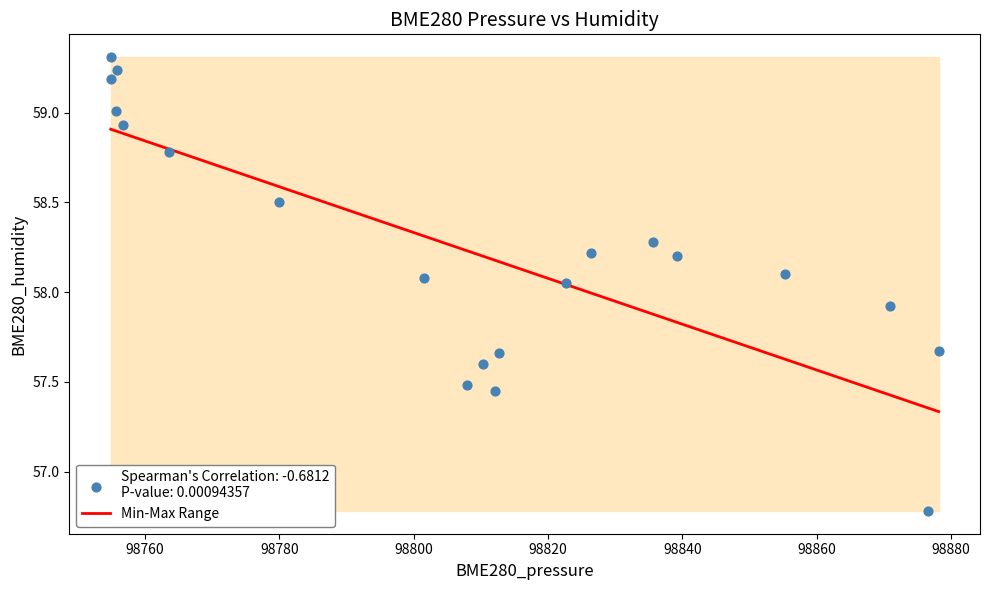

What is the range of Y values (max minus min)?

2.5